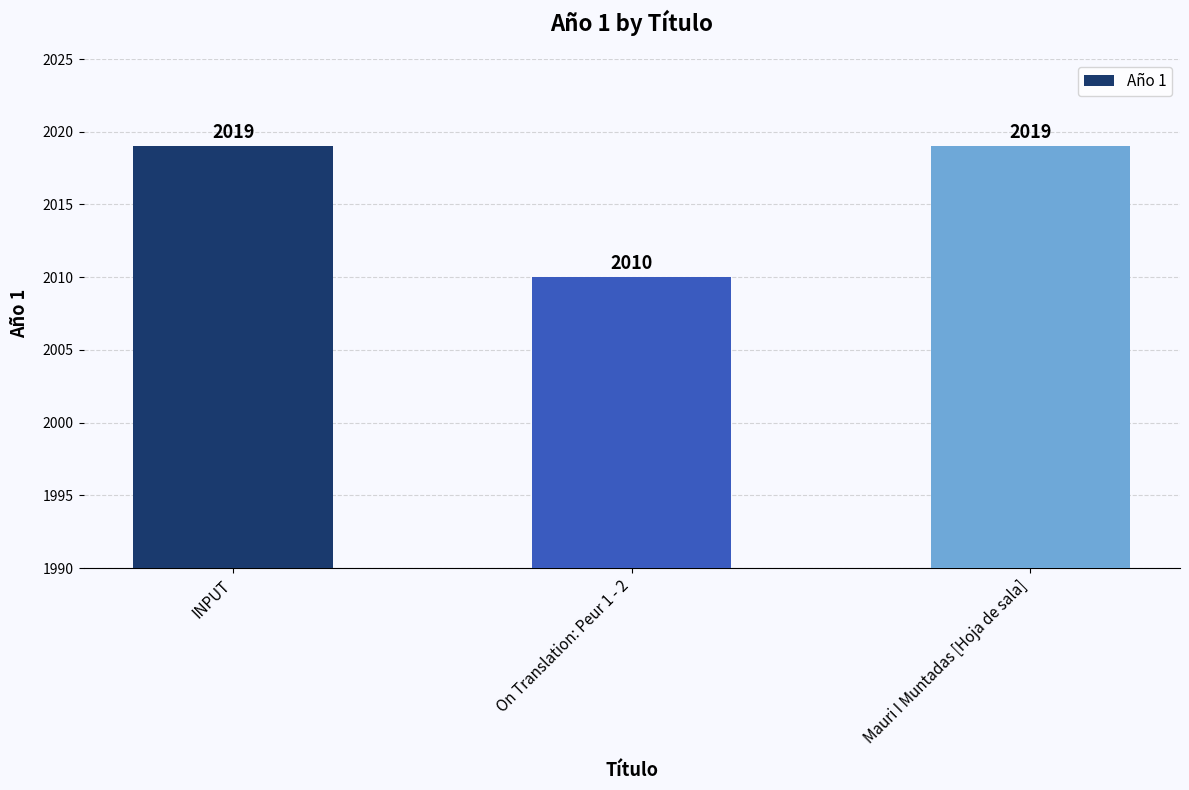

What is the value of the 3rd bar from the left?

2019